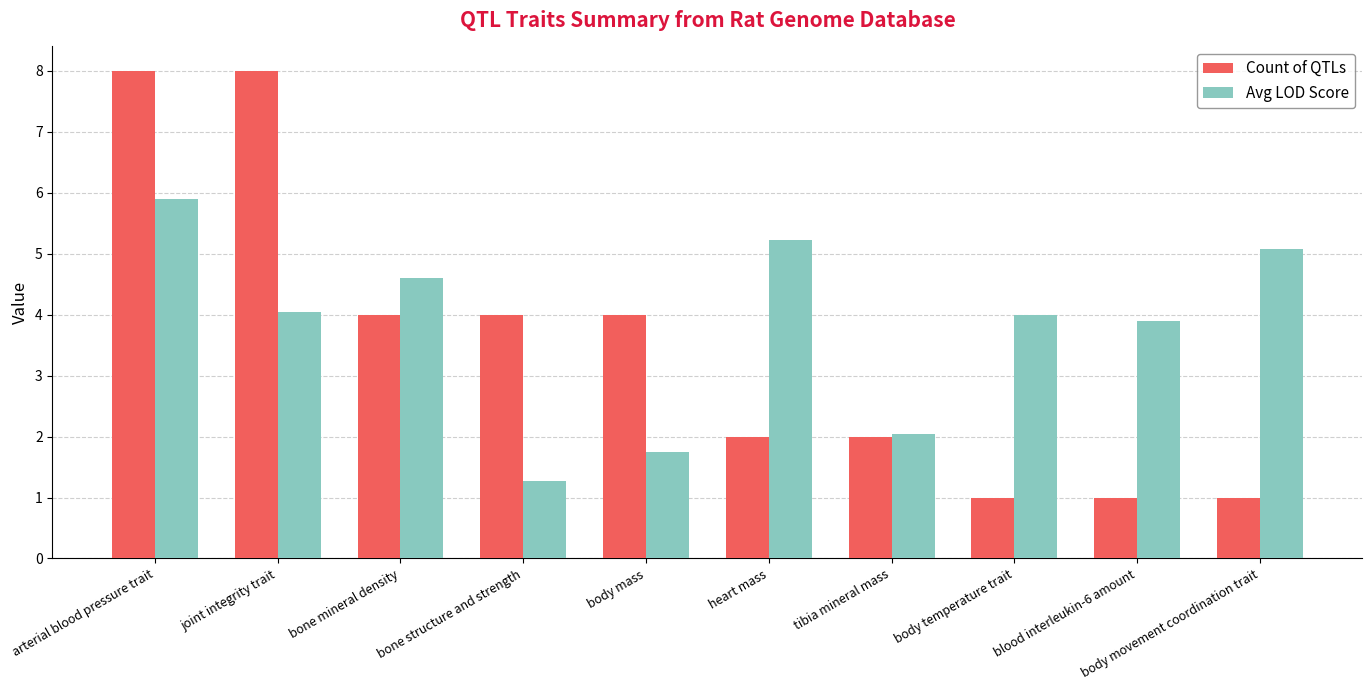

What are all the series names shown in the legend?

Count of QTLs, Avg LOD Score